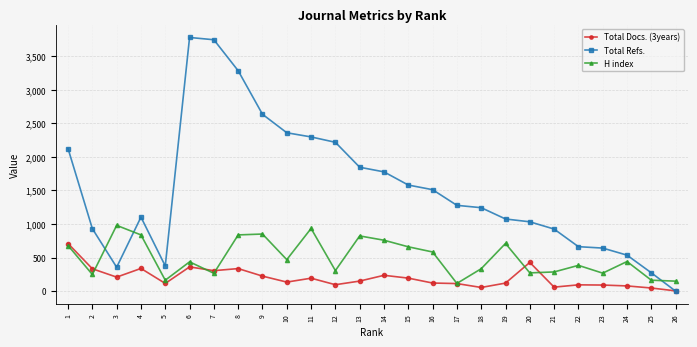

The value of Total Docs. (3years) at 2 is 191. True or false?

False